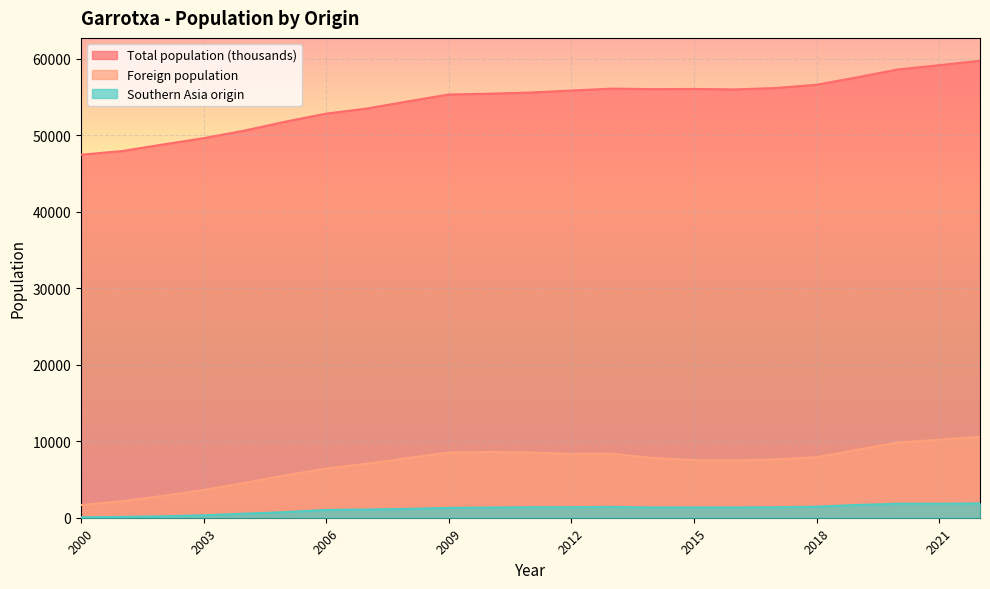

What is the difference between the Total population (thousands) values at 2002 and 2019?

8794